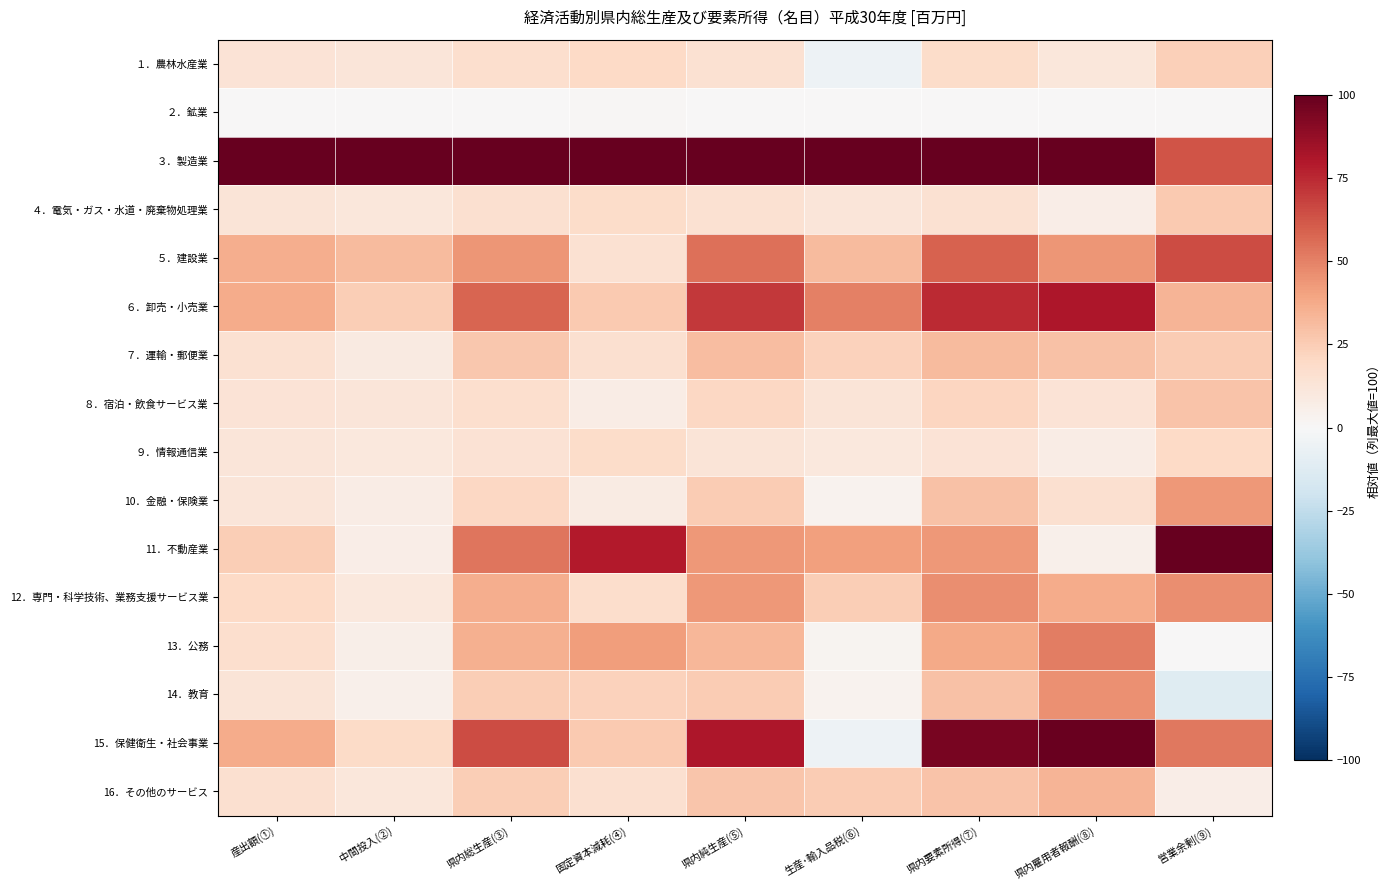

Reading left to right, transcribe all the data shown in this chart.

１．農林水産業: 産出額(①)=14.0	中間投入(②)=12.5	県内総生産(③)=16.5	固定資本減耗(④)=20.3	県内純生産(⑤)=14.9	生産･輸入品税(⑥)=-5.4	県内要素所得(⑦)=18.4	県内雇用者報酬(⑧)=11.7	営業余剰(⑨)=24.1
２．鉱業: 産出額(①)=0.5	中間投入(②)=0.4	県内総生産(③)=0.6	固定資本減耗(④)=1.0	県内純生産(⑤)=0.4	生産･輸入品税(⑥)=0.8	県内要素所得(⑦)=0.4	県内雇用者報酬(⑧)=0.3	営業余剰(⑨)=0.3
３．製造業: 産出額(①)=100.0	中間投入(②)=100.0	県内総生産(③)=100.0	固定資本減耗(④)=100.0	県内純生産(⑤)=100.0	生産･輸入品税(⑥)=100.0	県内要素所得(⑦)=100.0	県内雇用者報酬(⑧)=100.0	営業余剰(⑨)=62.6
４．電気・ガス・水道・廃棄物処理業: 産出額(①)=13.1	中間投入(②)=11.3	県内総生産(③)=16.0	固定資本減耗(④)=18.5	県内純生産(⑤)=15.0	生産･輸入品税(⑥)=11.9	県内要素所得(⑦)=15.5	県内雇用者報酬(⑧)=6.7	営業余剰(⑨)=26.4
５．建設業: 産出額(①)=36.4	中間投入(②)=31.8	県内総生産(③)=43.9	固定資本減耗(④)=15.1	県内純生産(⑤)=55.3	生産･輸入品税(⑥)=31.4	県内要素所得(⑦)=59.3	県内雇用者報酬(⑧)=44.3	営業余剰(⑨)=65.6
６．卸売・小売業: 産出額(①)=37.3	中間投入(②)=24.6	県内総生産(③)=58.3	固定資本減耗(④)=26.6	県内純生産(⑤)=70.9	生産･輸入品税(⑥)=50.2	県内要素所得(⑦)=74.3	県内雇用者報酬(⑧)=81.0	営業余剰(⑨)=33.9
７．運輸・郵便業: 産出額(①)=15.6	中間投入(②)=8.9	県内総生産(③)=26.6	固定資本減耗(④)=16.3	県内純生産(⑤)=30.7	生産･輸入品税(⑥)=23.2	県内要素所得(⑦)=32.0	県内雇用者報酬(⑧)=29.3	営業余剰(⑨)=25.2
８．宿泊・飲食サービス業: 産出額(①)=14.0	中間投入(②)=12.4	県内総生産(③)=16.7	固定資本減耗(④)=7.5	県内純生産(⑤)=20.3	生産･輸入品税(⑥)=13.0	県内要素所得(⑦)=21.5	県内雇用者報酬(⑧)=13.8	営業余剰(⑨)=28.2
９．情報通信業: 産出額(①)=11.9	中間投入(②)=10.3	県内総生産(③)=14.5	固定資本減耗(④)=18.5	県内純生産(⑤)=12.9	生産･輸入品税(⑥)=10.3	県内要素所得(⑦)=13.3	県内雇用者報酬(⑧)=7.4	営業余剰(⑨)=19.6
10．金融・保険業: 産出額(①)=12.3	中間投入(②)=7.3	県内総生産(③)=20.5	固定資本減耗(④)=8.3	県内純生産(⑤)=25.3	生産･輸入品税(⑥)=3.3	県内要素所得(⑦)=29.0	県内雇用者報酬(⑧)=15.7	営業余剰(⑨)=43.5
11．不動産業: 産出額(①)=24.3	中間投入(②)=6.6	県内総生産(③)=53.4	固定資本減耗(④)=78.9	県内純生産(⑤)=43.3	生産･輸入品税(⑥)=41.2	県内要素所得(⑦)=43.7	県内雇用者報酬(⑧)=5.4	営業余剰(⑨)=100.0
12．専門・科学技術、業務支援サービス業: 産出額(①)=20.0	中間投入(②)=10.3	県内総生産(③)=36.0	固定資本減耗(④)=17.8	県内純生産(⑤)=43.3	生産･輸入品税(⑥)=24.3	県内要素所得(⑦)=46.5	県内雇用者報酬(⑧)=37.3	営業余剰(⑨)=46.5
13．公務: 産出額(①)=17.1	中間投入(②)=5.8	県内総生産(③)=35.6	固定資本減耗(④)=41.7	県内純生産(⑤)=33.1	生産･輸入品税(⑥)=2.6	県内要素所得(⑦)=38.3	県内雇用者報酬(⑧)=50.9	営業余剰(⑨)=0.0
14．教育: 産出額(①)=12.7	中間投入(②)=5.2	県内総生産(③)=25.0	固定資本減耗(④)=23.0	県内純生産(⑤)=25.8	生産･輸入品税(⑥)=3.7	県内要素所得(⑦)=29.5	県内雇用者報酬(⑧)=45.8	営業余剰(⑨)=-12.5
15．保健衛生・社会事業: 産出額(①)=36.8	中間投入(②)=19.5	県内総生産(③)=65.2	固定資本減耗(④)=25.8	県内純生産(⑤)=80.8	生産･輸入品税(⑥)=-4.8	県内要素所得(⑦)=95.2	県内雇用者報酬(⑧)=98.8	営業余剰(⑨)=52.7
16．その他のサービス: 産出額(①)=16.1	中間投入(②)=11.0	県内総生産(③)=24.3	固定資本減耗(④)=15.8	県内純生産(⑤)=27.7	生産･輸入品税(⑥)=25.0	県内要素所得(⑦)=28.2	県内雇用者報酬(⑧)=34.0	営業余剰(⑨)=6.6